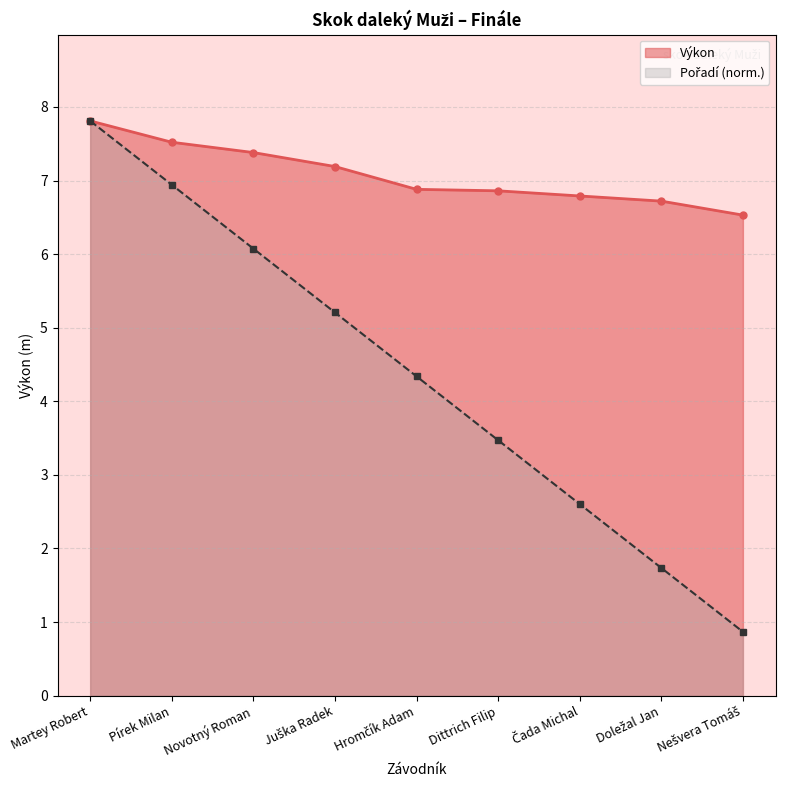

At which category is the sum across all series the highest?

Martey Robert